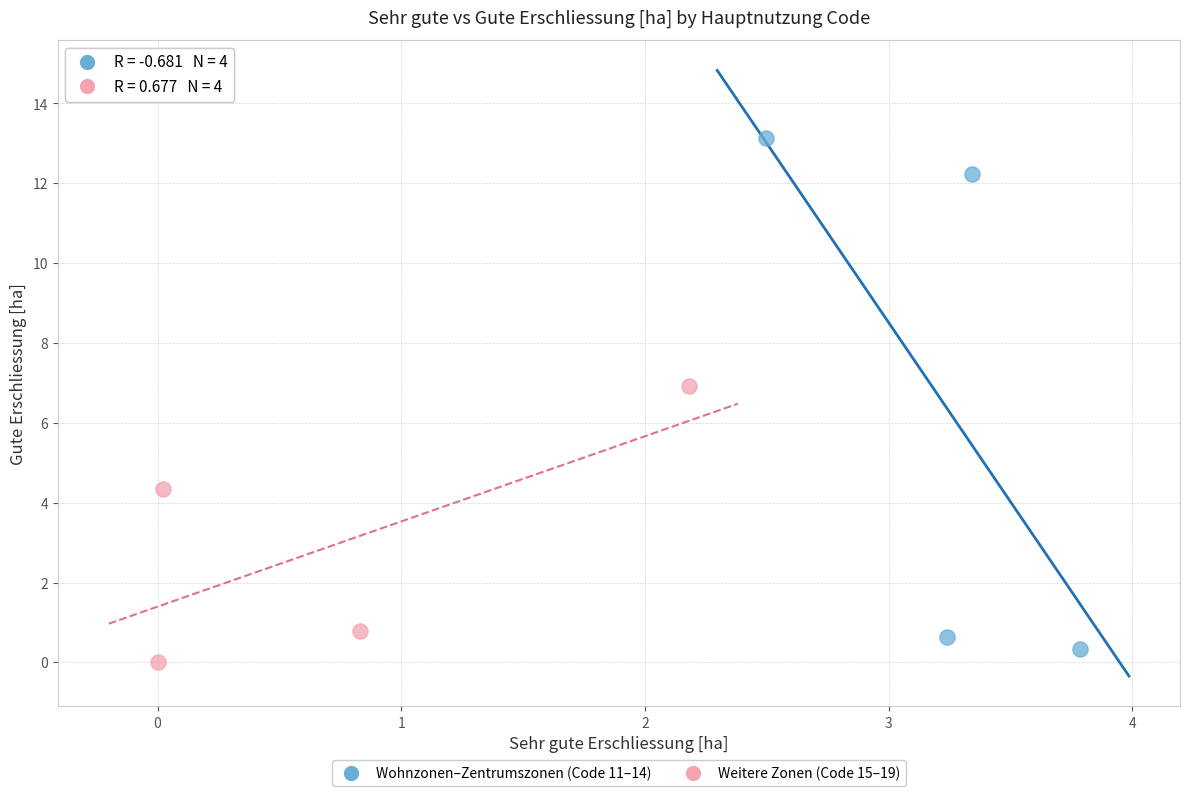

Which series has the widest spread of Y values?

Wohnzonen–Zentrumszonen (Code 11–14)